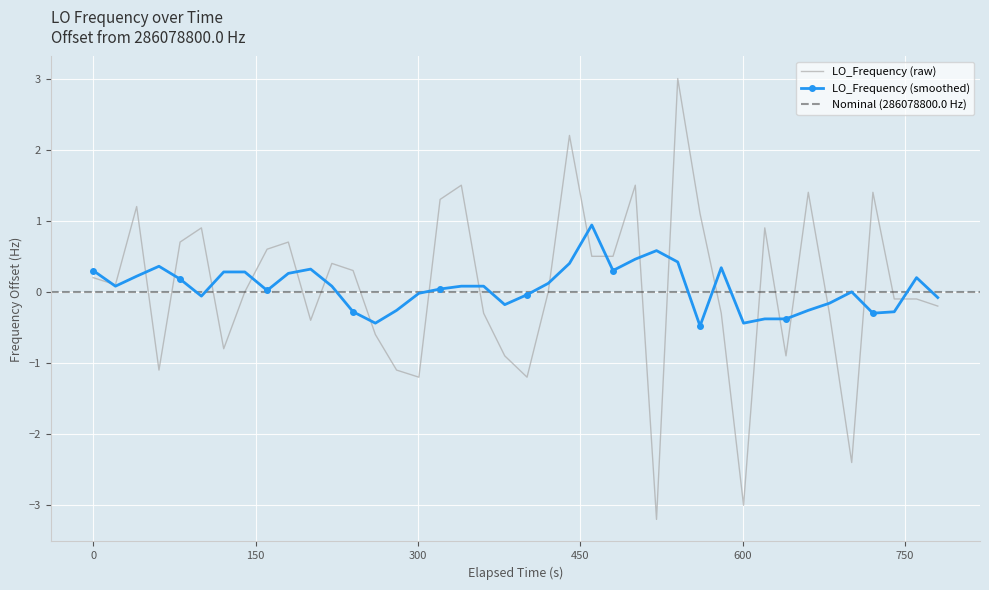

What is the lowest value of the LO_Frequency (raw) series?

-3.2